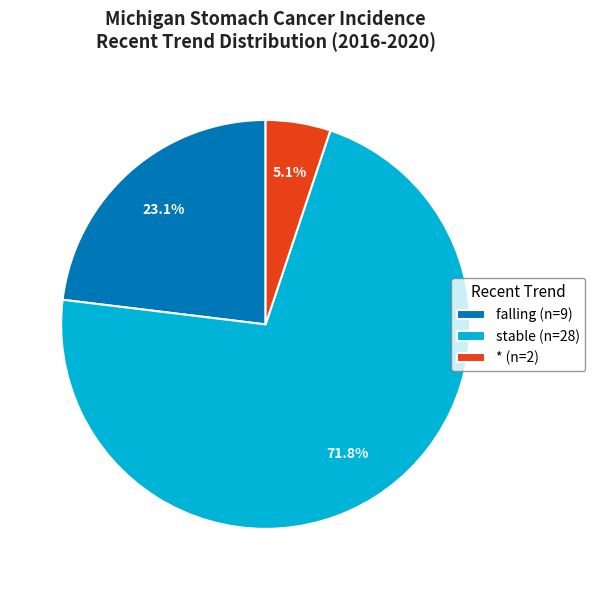

Is it true that * is 15% of the pie?

False